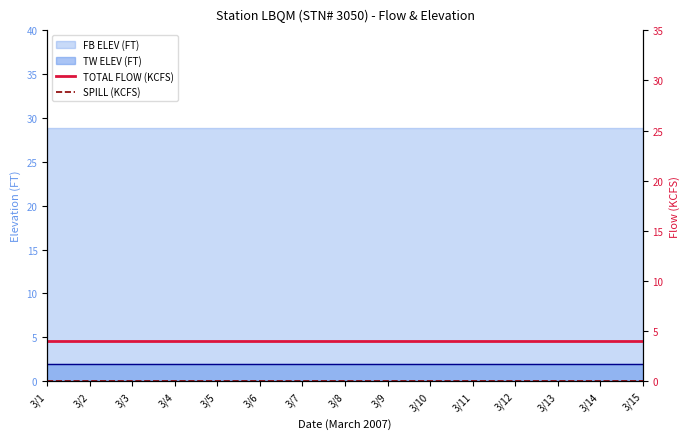

Does the chart display data point markers on the line(s)?

No